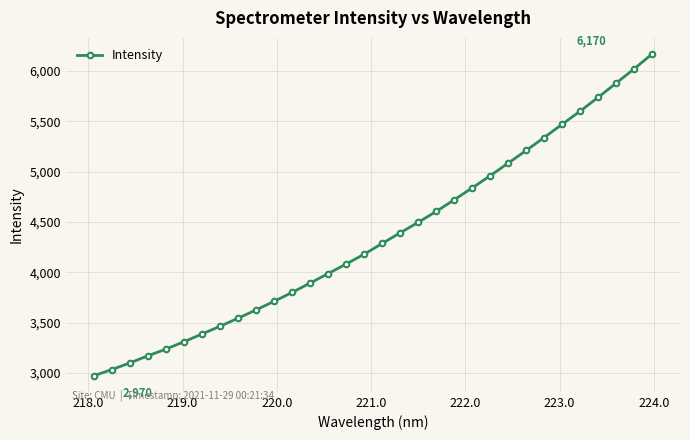

What is the difference between the maximum and minimum values?

3199.4